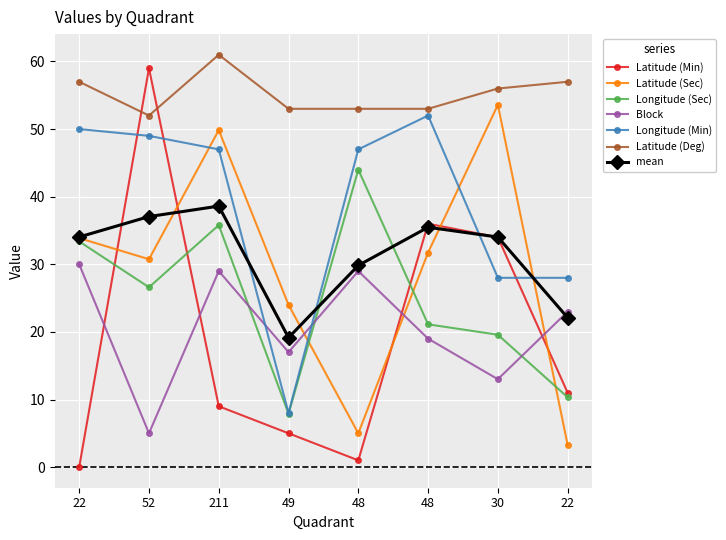

The Longitude (Min) series shows 43.4 at 30. True or false?

False